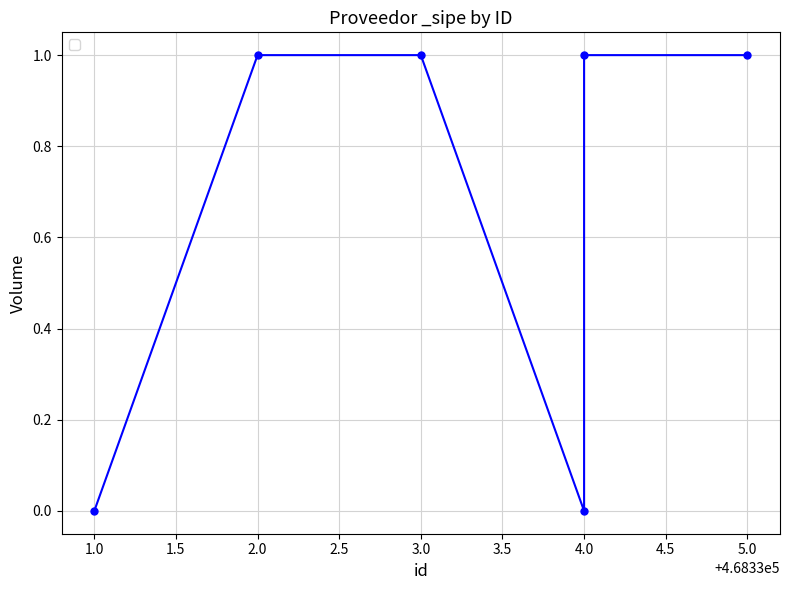

Does the chart have visible grid lines?

Yes